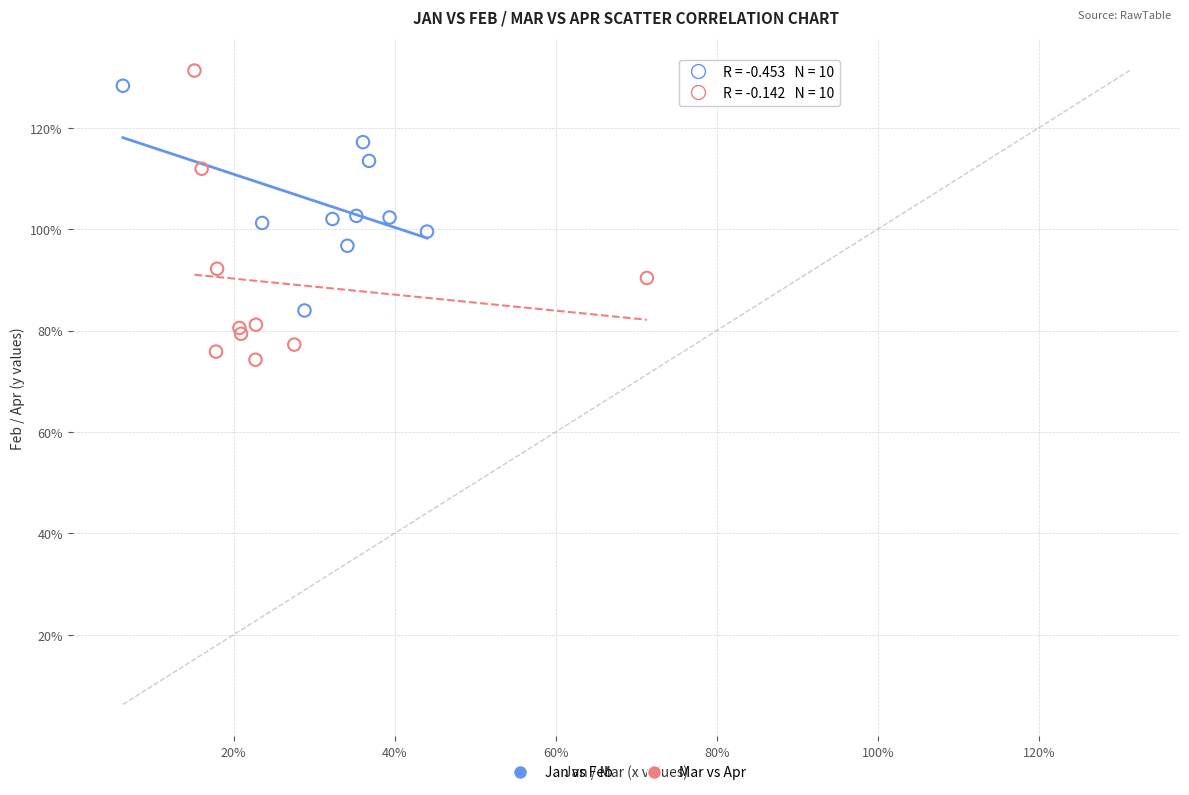

Which series contains the highest Y value?

Mar vs Apr